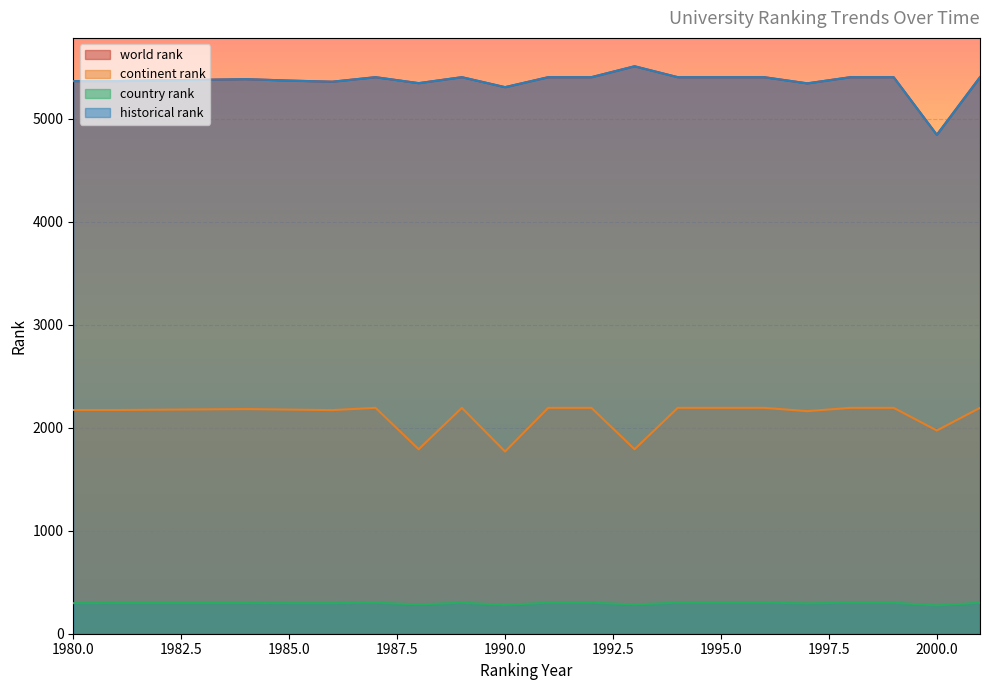

What is the average value of the world rank series?

5364